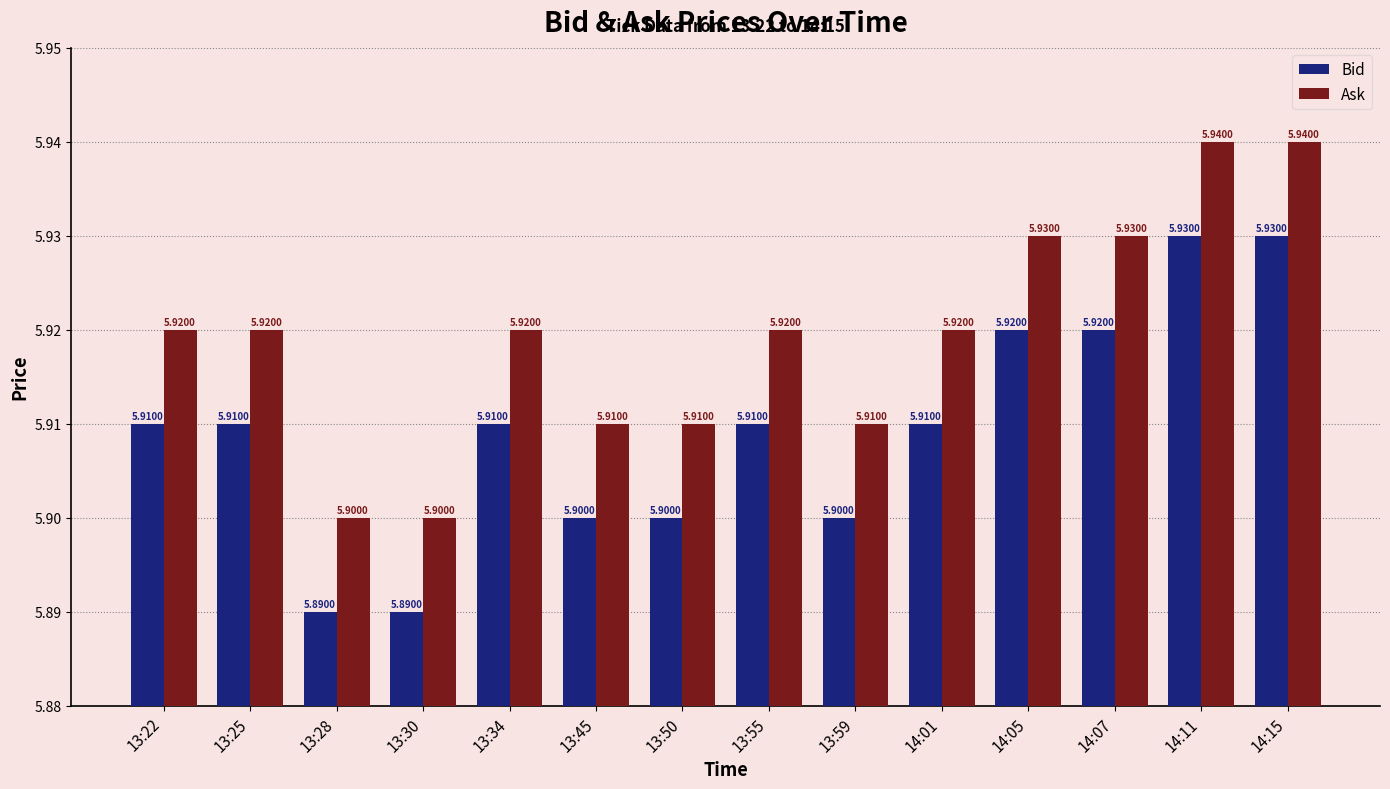

What is the sum of all Ask values?

82.9